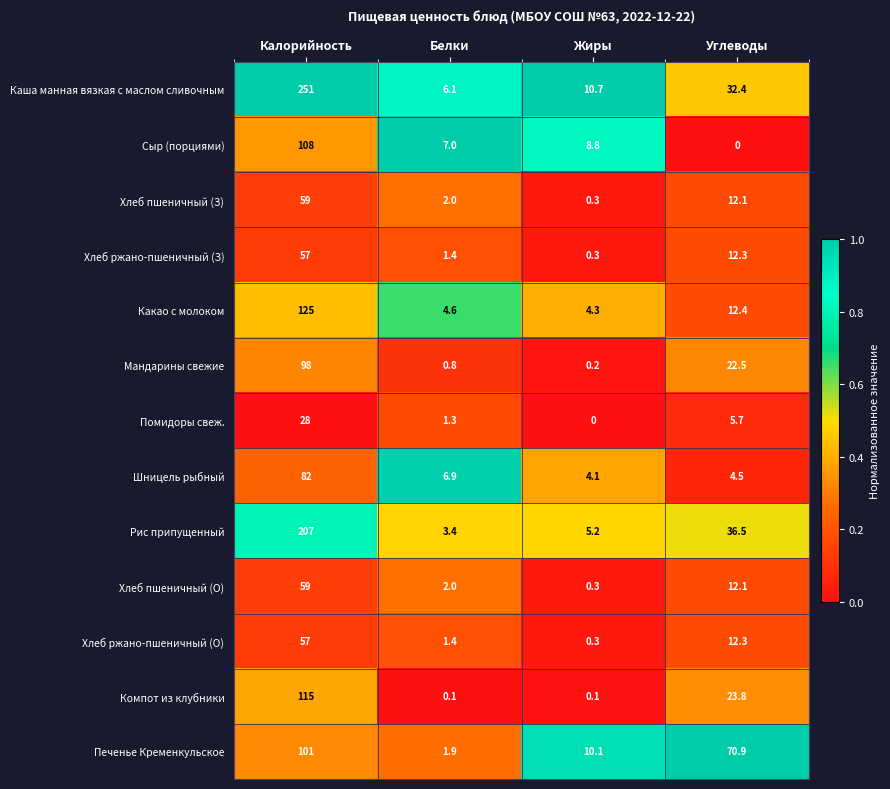

At which label does Хлеб ржано-пшеничный (З) first exceed 12?

Калорийность